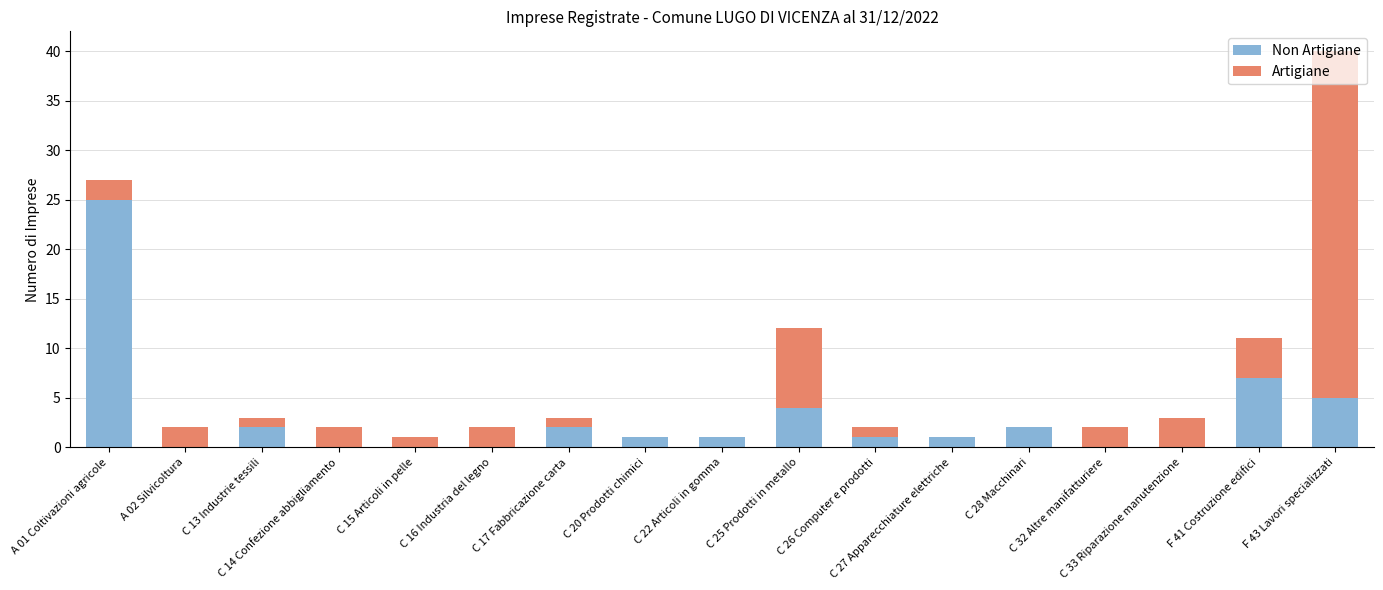

Are the bars horizontal?

No